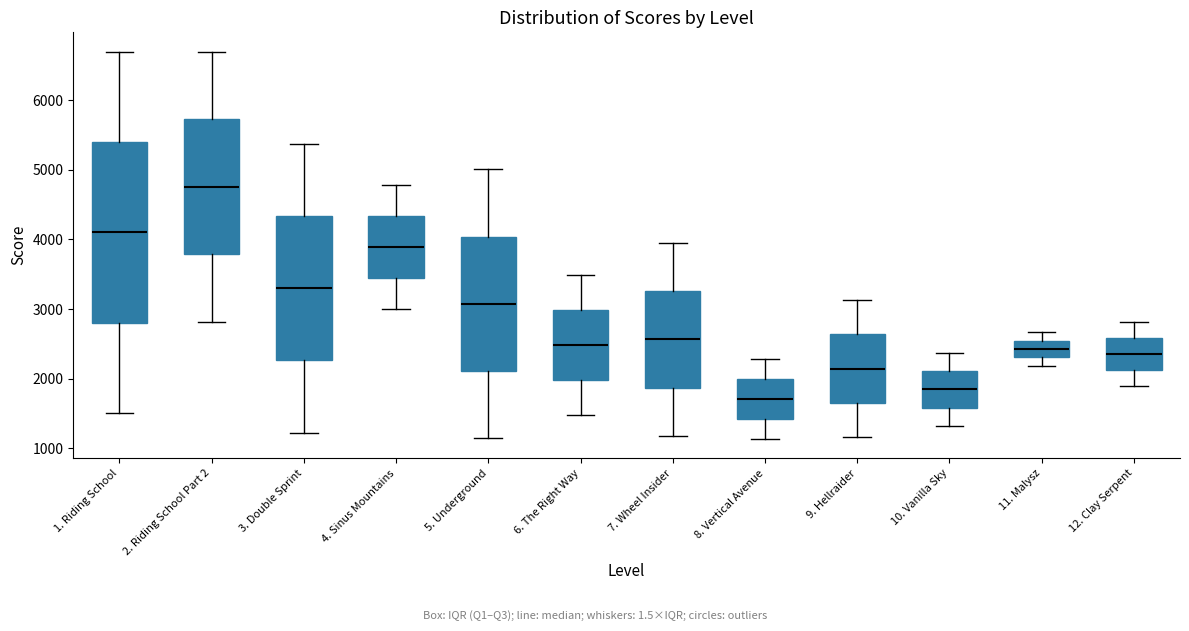

Reading left to right, read every box against the y-axis: the position of its median line, the range the box covers, and the ends of its whiskers. The values are not printed on the chart, so give them approximately, as read against the axis.

1. Riding School: median 4100, box 2800 to 5400, whiskers 1500 to 6700
2. Riding School Part 2: median 4800, box 3800 to 5700, whiskers 2800 to 6700
3. Double Sprint: median 3300, box 2300 to 4300, whiskers 1200 to 5400
4. Sinus Mountains: median 3900, box 3400 to 4300, whiskers 3000 to 4800
5. Underground: median 3100, box 2100 to 4000, whiskers 1100 to 5000
6. The Right Way: median 2500, box 2000 to 3000, whiskers 1500 to 3500
7. Wheel Insider: median 2600, box 1900 to 3300, whiskers 1200 to 4000
8. Vertical Avenue: median 1700, box 1400 to 2000, whiskers 1100 to 2300
9. Hellraider: median 2100, box 1600 to 2600, whiskers 1200 to 3100
10. Vanilla Sky: median 1800, box 1600 to 2100, whiskers 1300 to 2400
11. Malysz: median 2400, box 2300 to 2500, whiskers 2200 to 2700
12. Clay Serpent: median 2400, box 2100 to 2600, whiskers 1900 to 2800